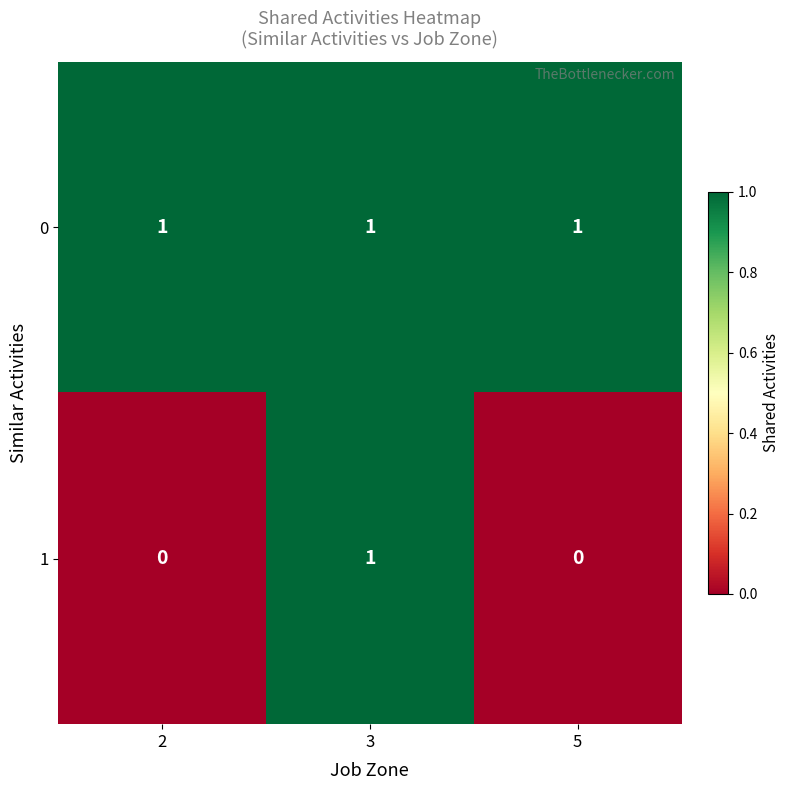

Reading left to right, list all the values displayed in this chart.

0: 2=1	3=1	5=1
1: 2=0	3=1	5=0